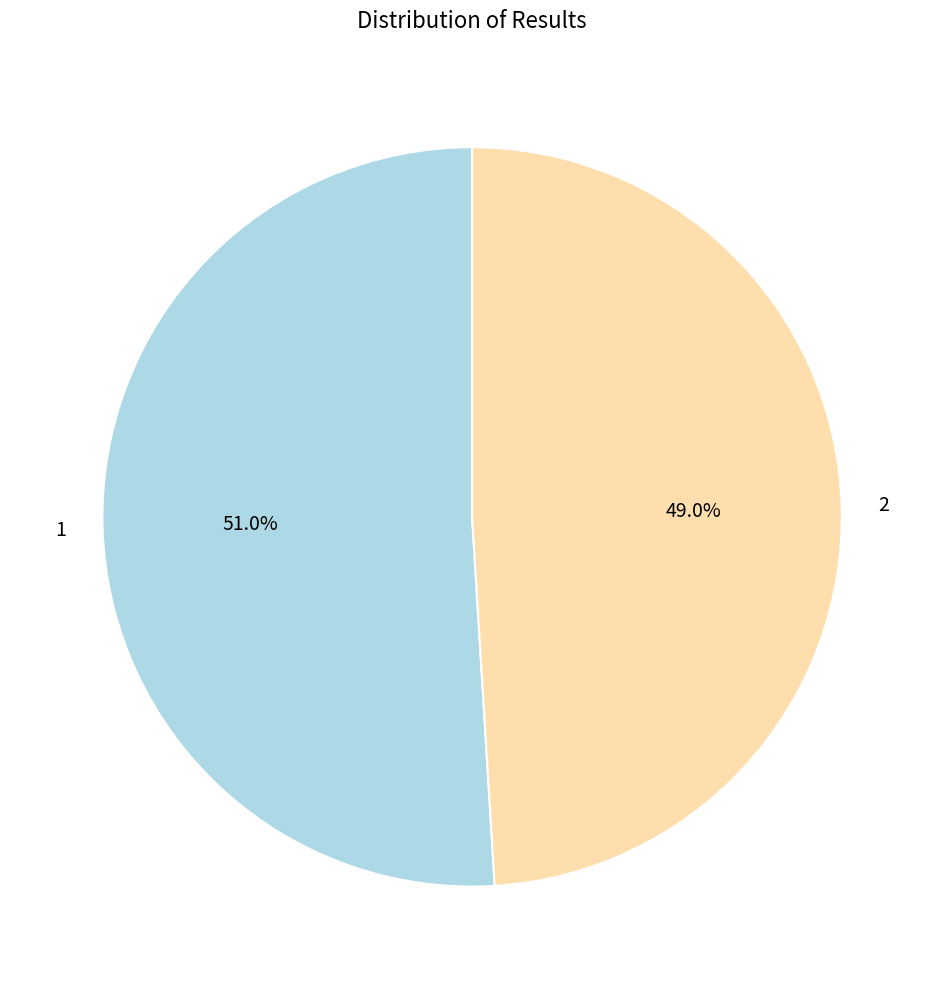

Count the number of slices in the pie.

2